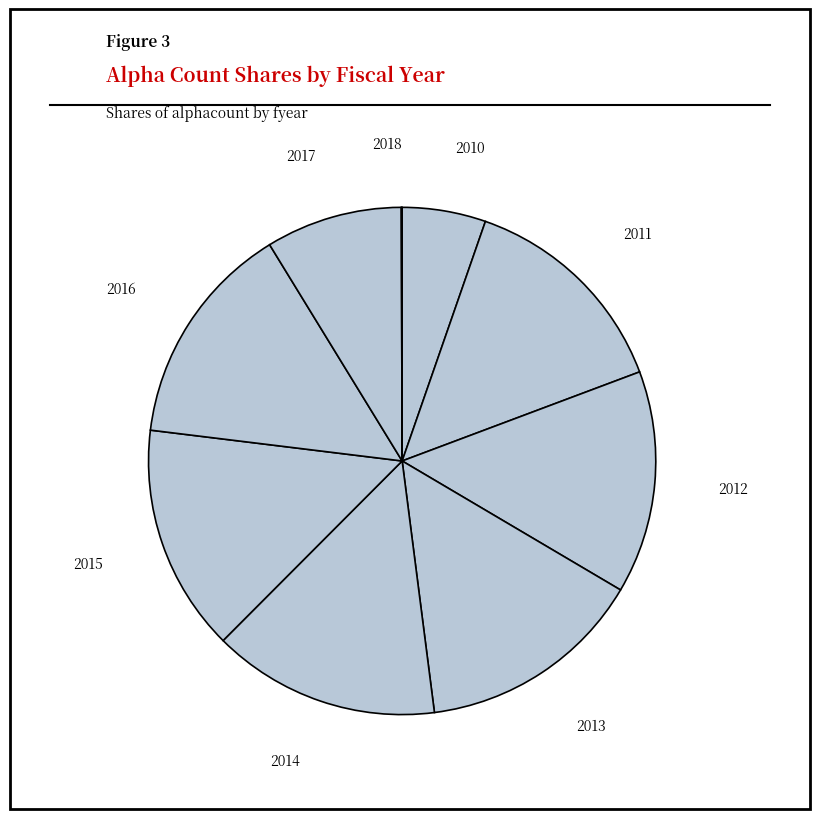

Does 2012 represent more than half of the total?

No